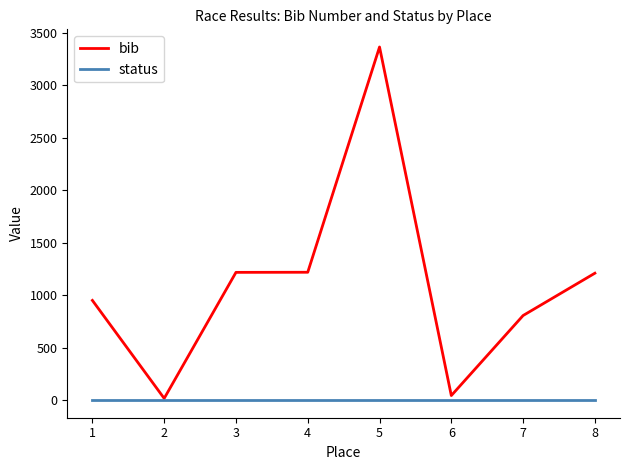

Rank the series at 1 from highest to lowest value.

bib, status